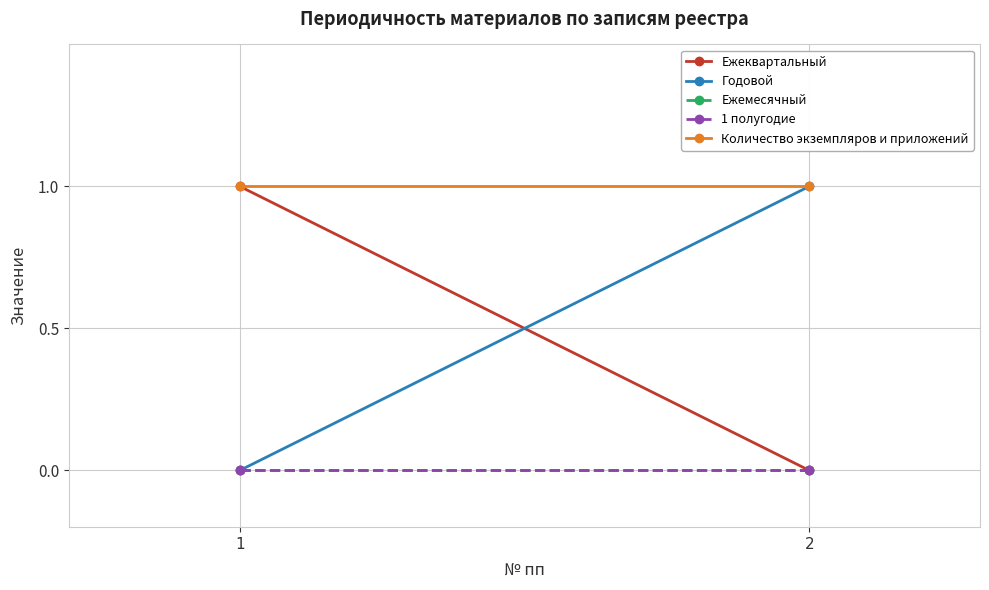

How many positive values does the Ежеквартальный series have?

1